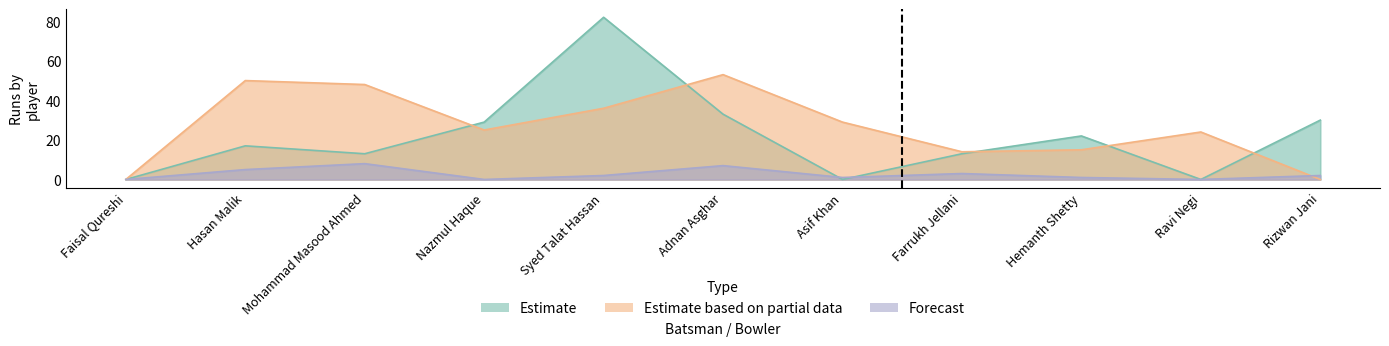

After their last crossing, which series has the higher values: Forecast or Estimate based on partial data?

Forecast